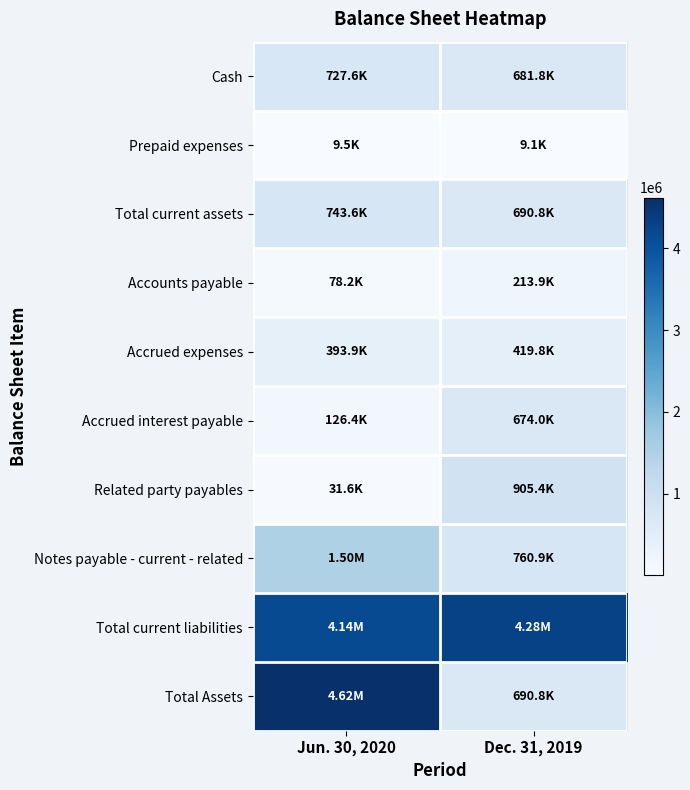

Which series changed the most between Jun. 30, 2020 and Dec. 31, 2019?

Total Assets